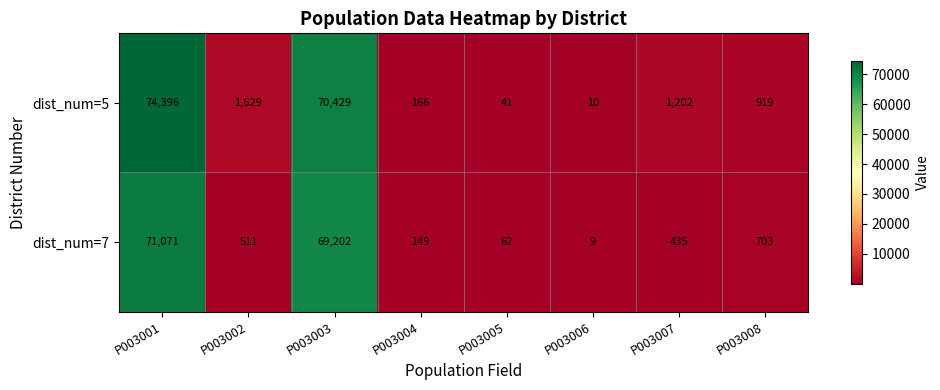

Which category has the lowest value in the dist_num=5 series?

P003006